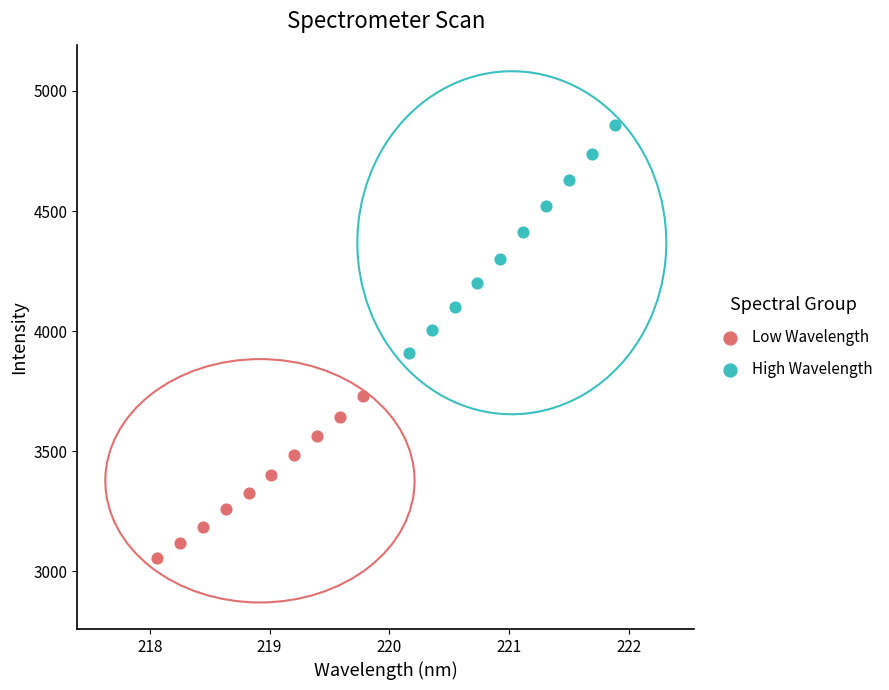

Which series reaches the maximum Y coordinate?

High Wavelength